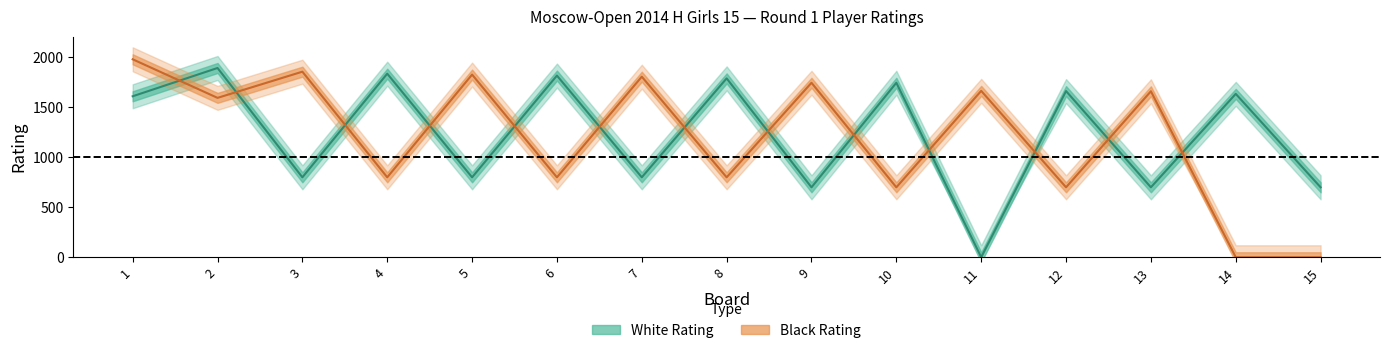

Reading right to left, what are all the values shown in this chart?

White Rating: 15=700	14=1635	13=700	12=1663	11=0	10=1746	9=700	8=1790	7=800	6=1818	5=800	4=1837	3=800	2=1894	1=1611
Black Rating: 15=0	14=0	13=1661	12=700	11=1665	10=700	9=1746	8=800	7=1807	6=800	5=1828	4=800	3=1857	2=1595	1=1981